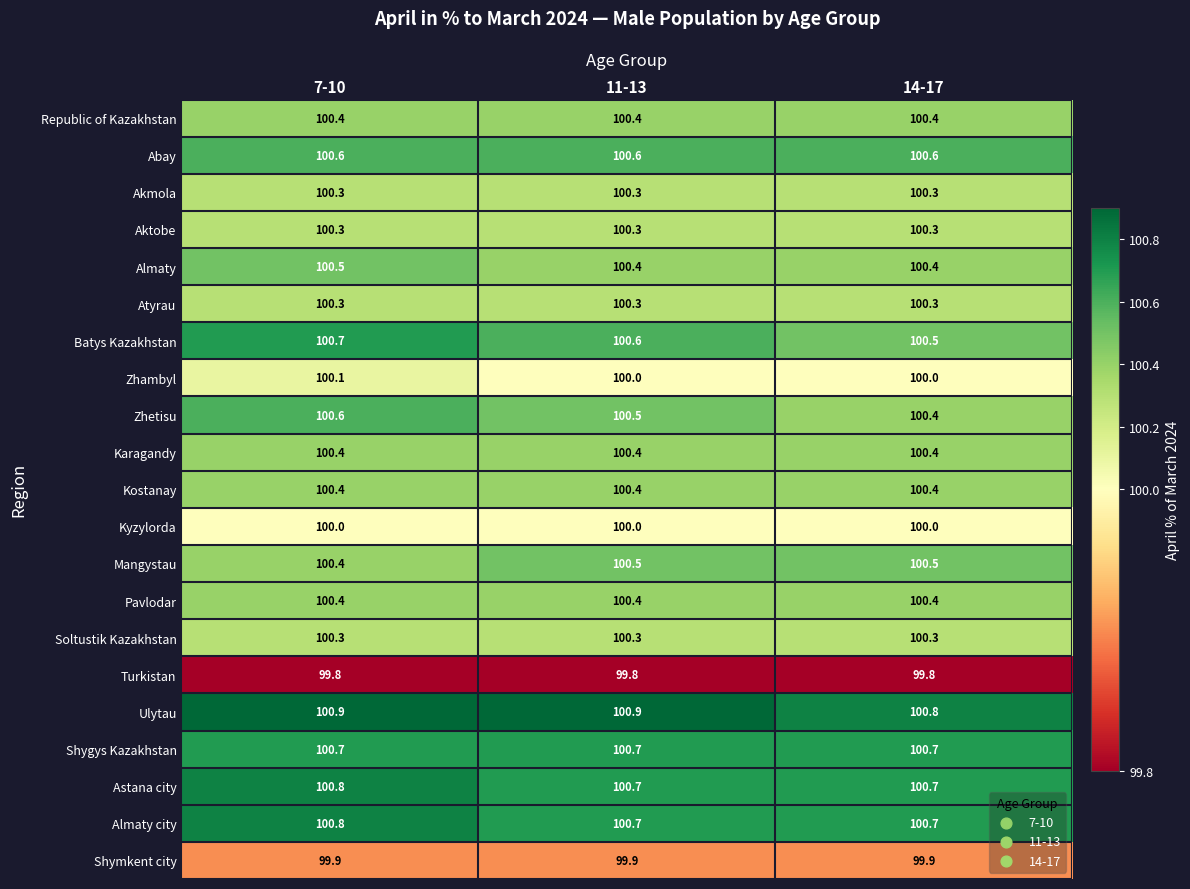

What is the total value across all series at 7-10?

2108.6